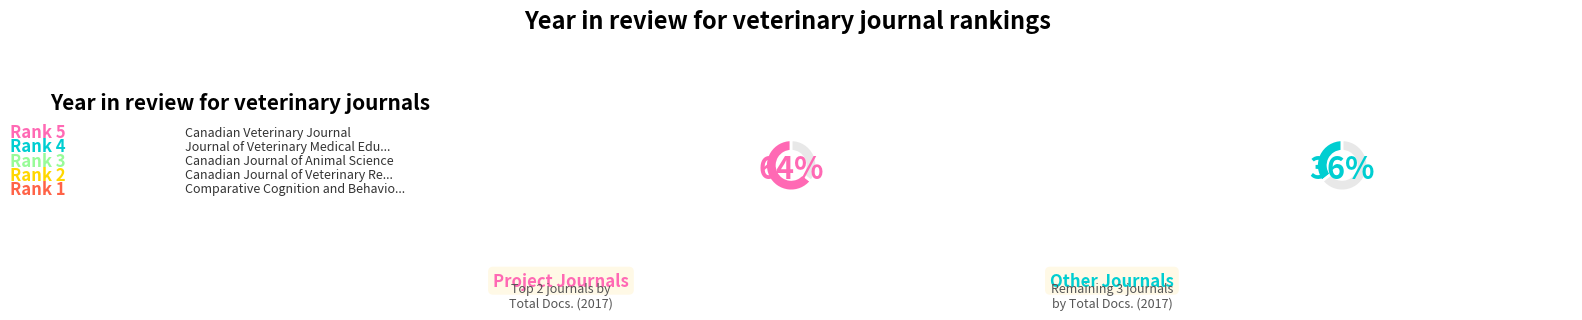

How many segments does this pie chart have?

5